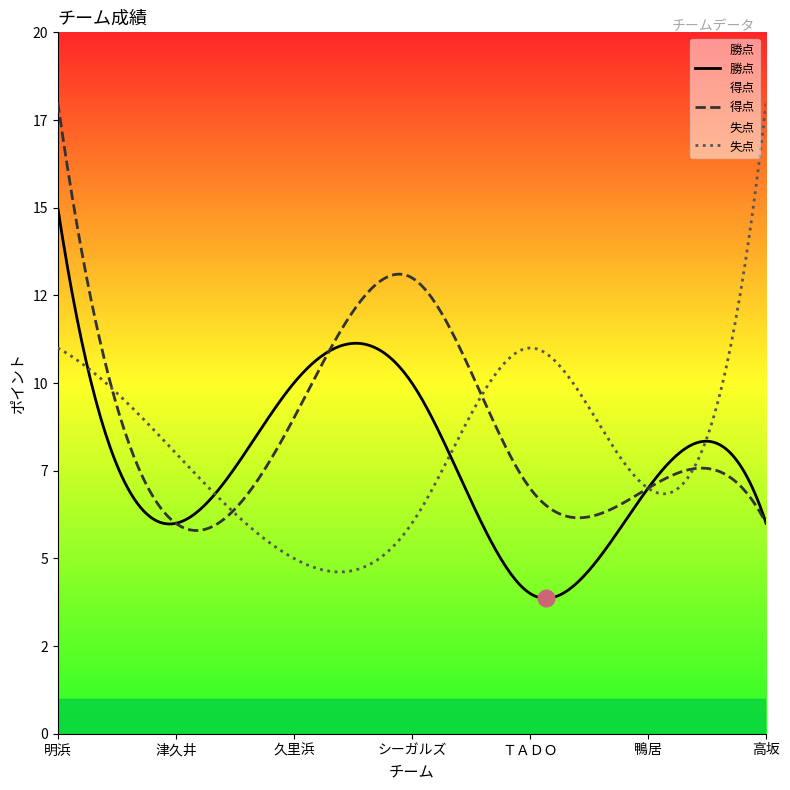

What is the sum of all 勝点 values?

58